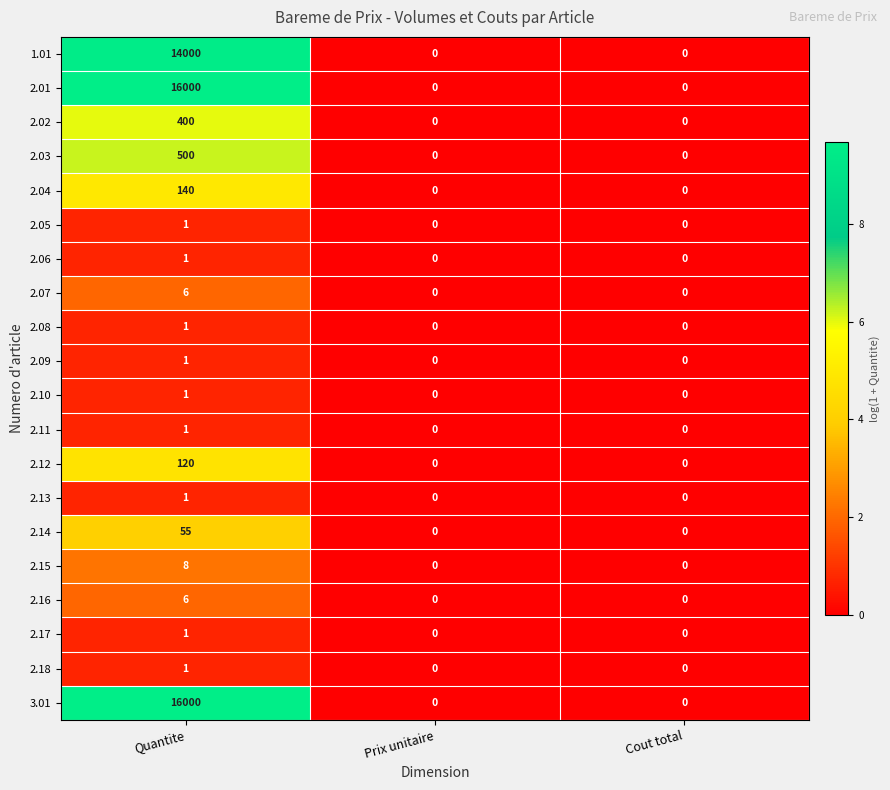

The 2.06 series shows -1 at Prix unitaire. True or false?

False